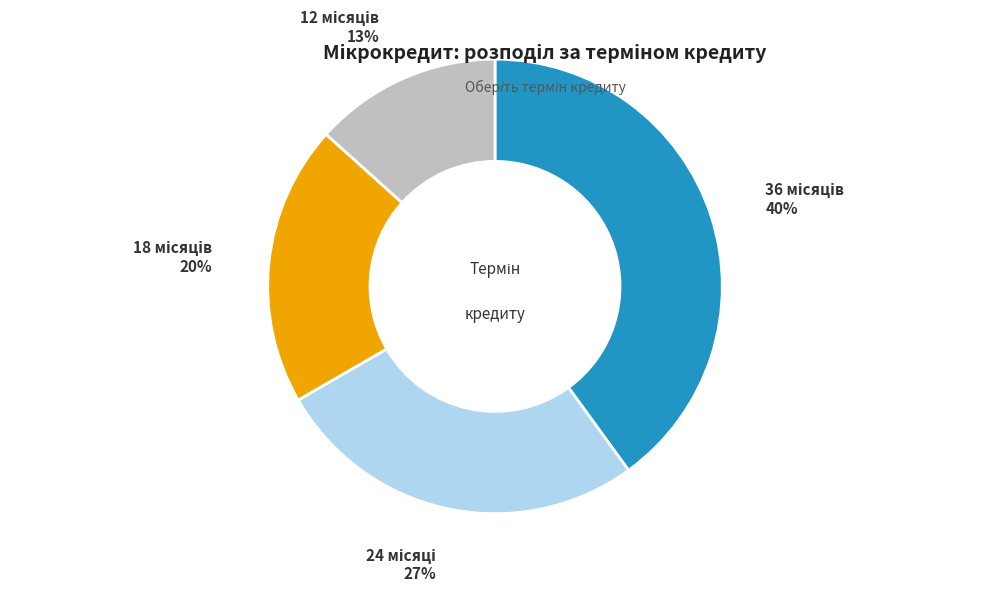

To the nearest percent, what is the average slice percentage?

25%